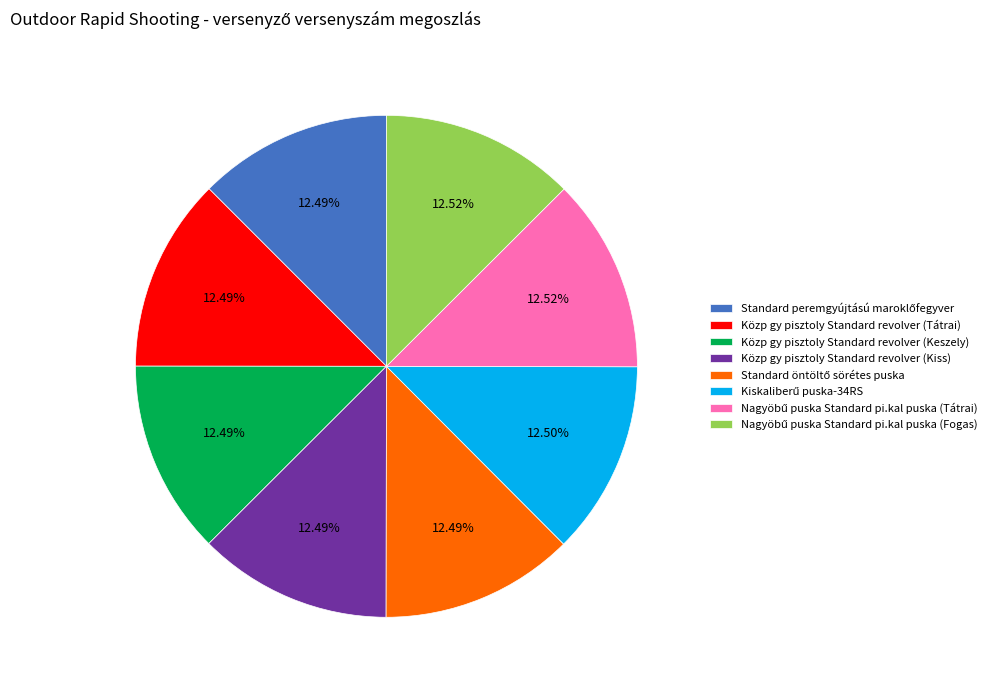

Does any single category account for the majority?

No